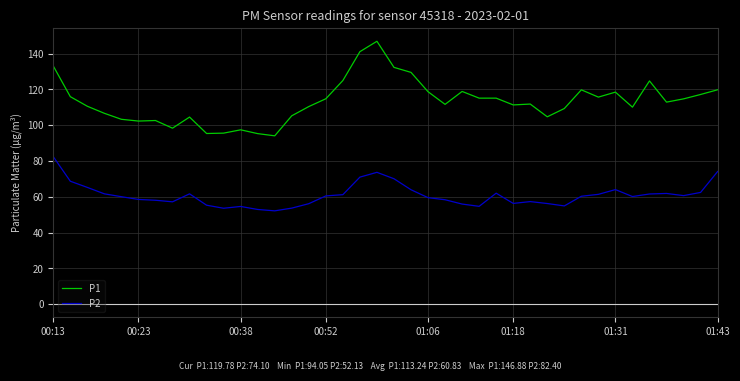

Which series has the largest total across all categories?

P1